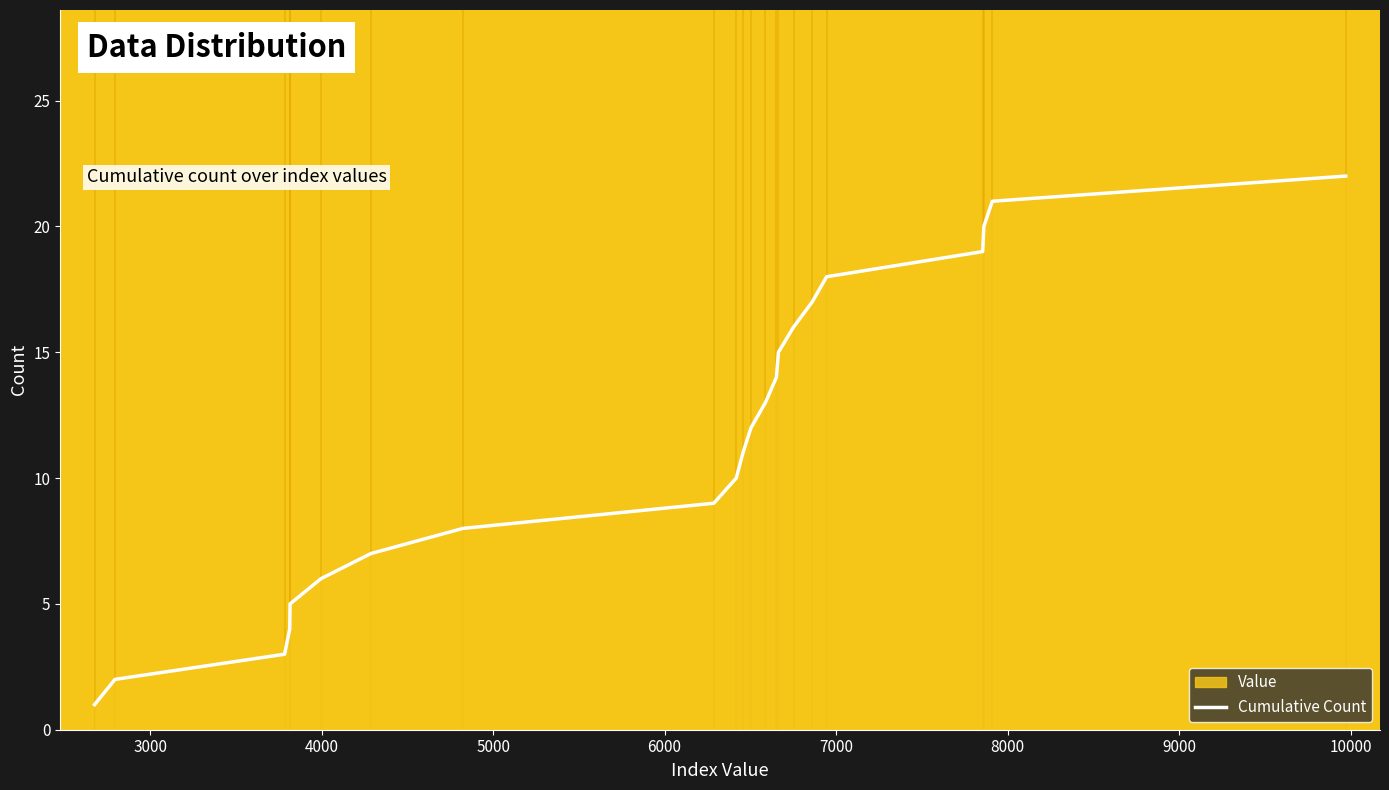

How many data points are above 12?

10